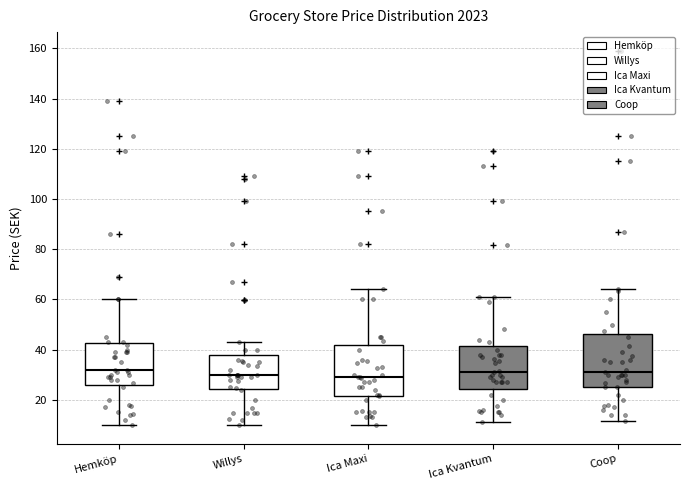

Where is the upper edge of the box for Ica Kvantum on the y-axis? The values are not printed on the chart, so give them approximately, as read against the axis.

42